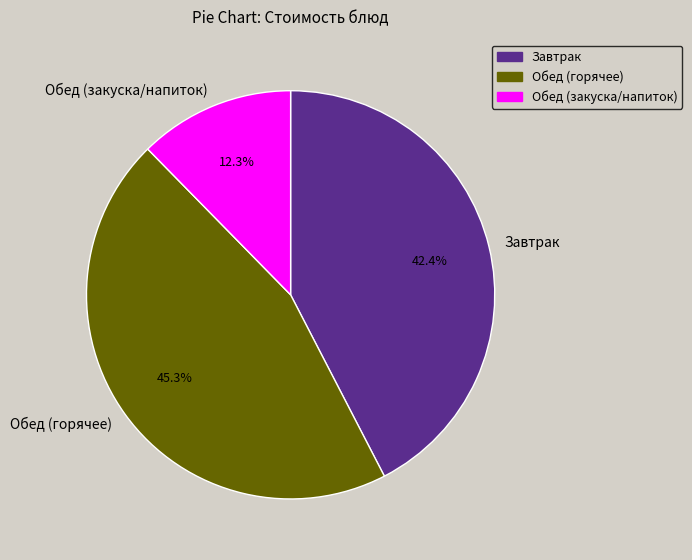

What percentage is NOT represented by Обед (горячее)?

54.7%